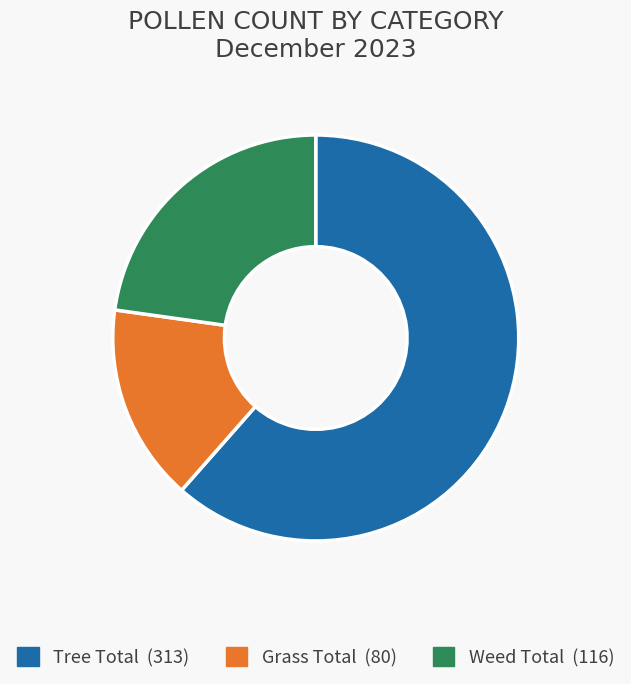

Which slice represents more than half of the pie?

Tree Total